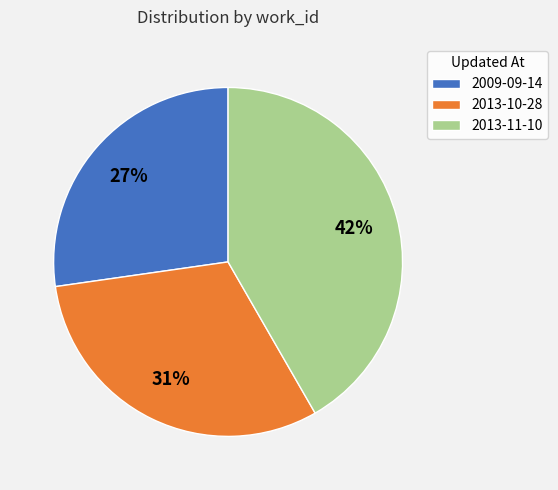

Which category has the biggest portion of the pie?

2013-11-10